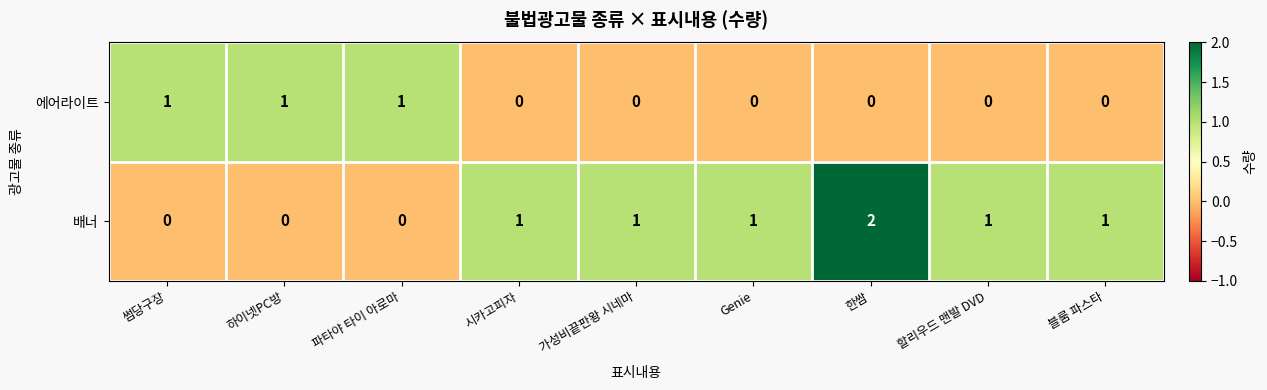

Which series has the widest spread of values?

배너